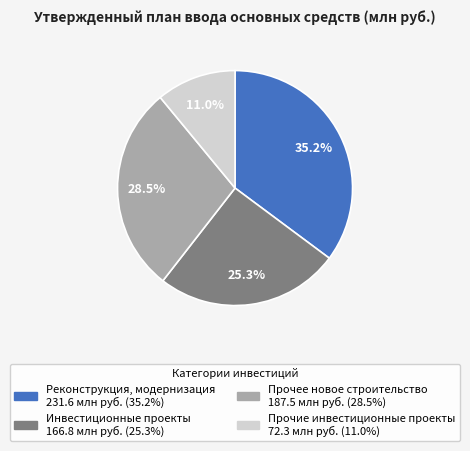

What percentage is NOT represented by Инвестиционные проекты?

74.7%